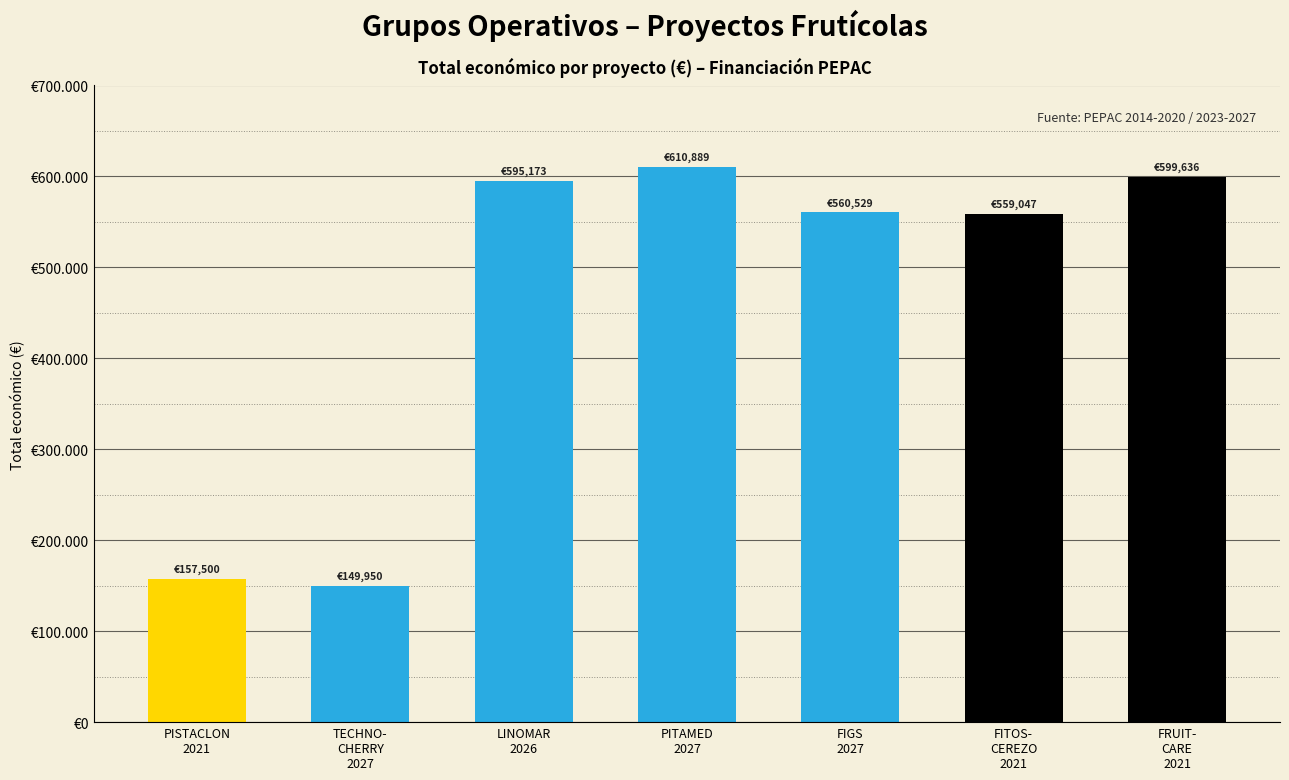

What is the difference between the values at FITOS-
CEREZO
2021 and TECHNO-
CHERRY
2027?

409097